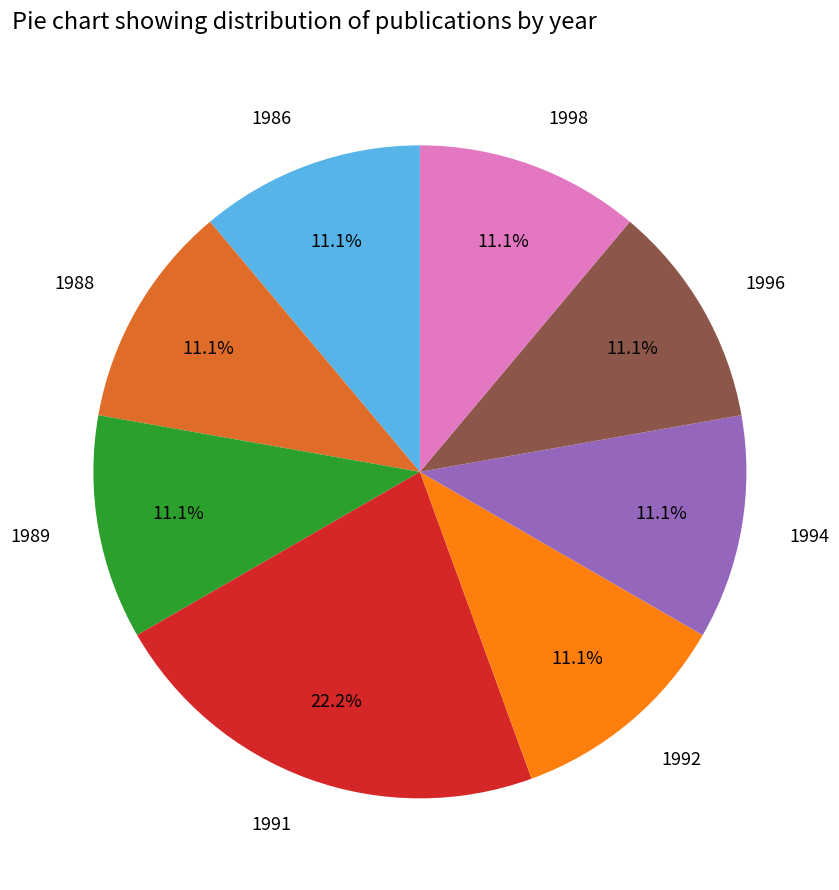

What percentage is the 1996 slice, to the nearest percent?

11%